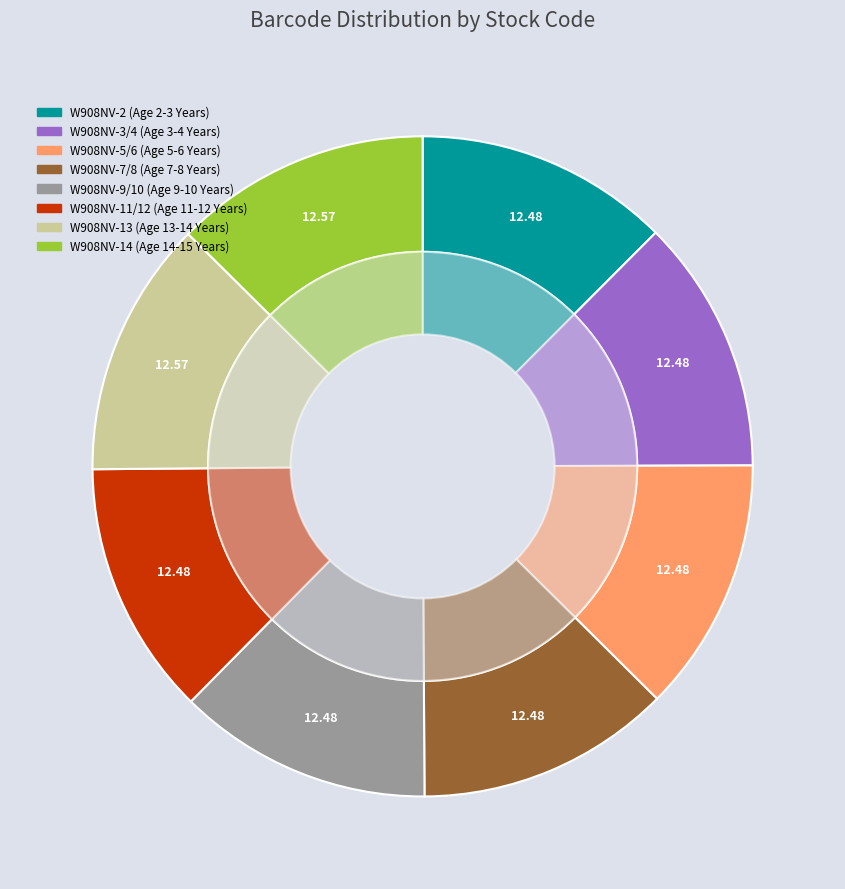

Does W908NV-13 account for over 50% of the chart?

No